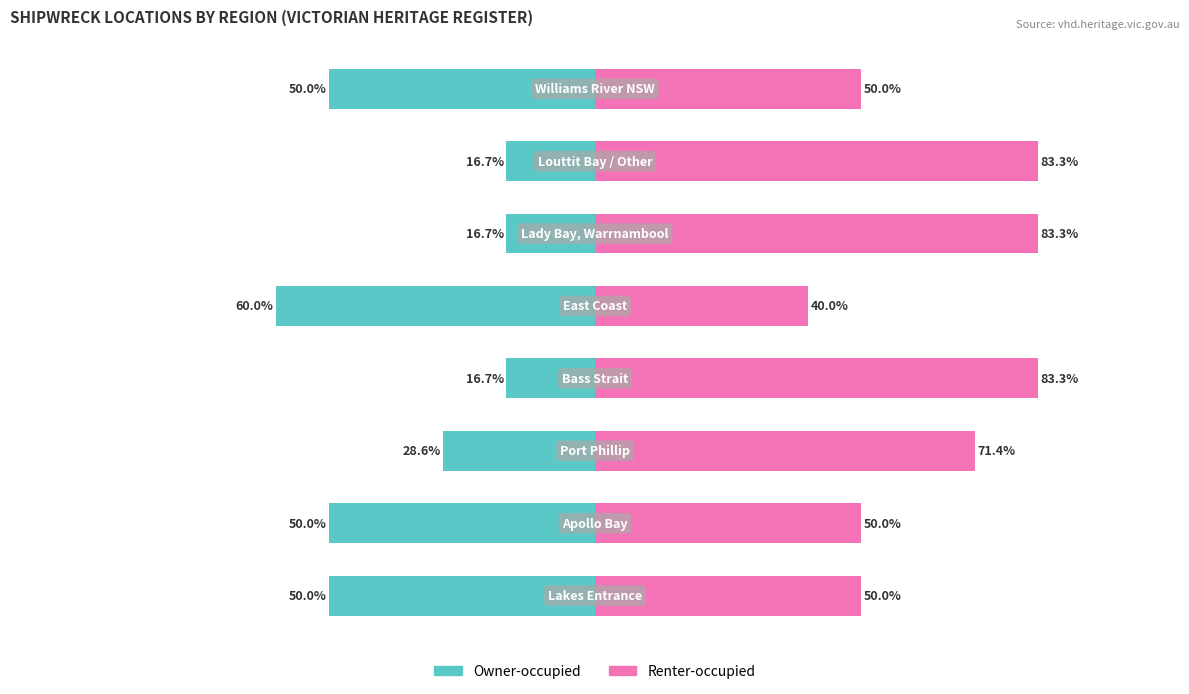

Does the chart contain stacked bars?

No